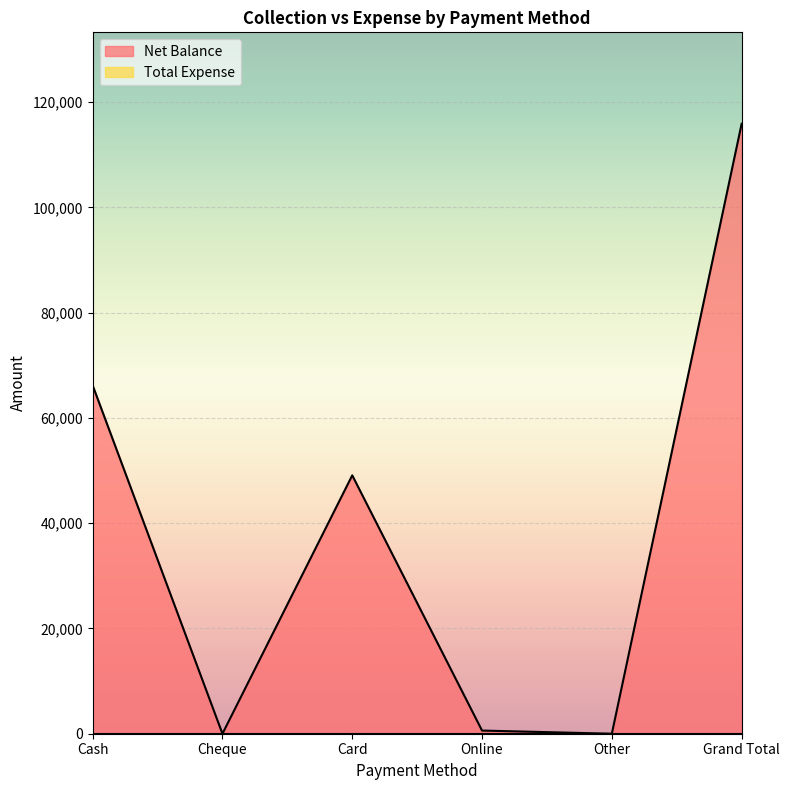

What is the change in value from Cash to Online?

-65600